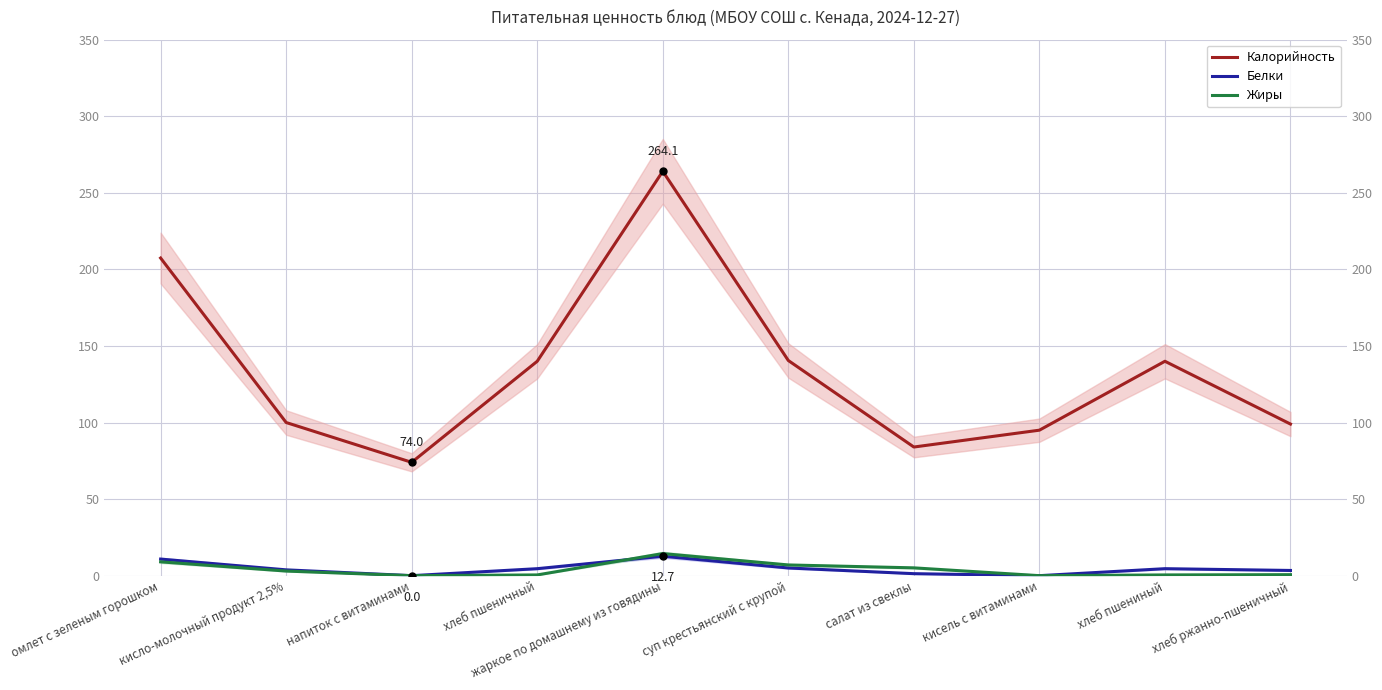

Which category has the lowest value across all series?

напиток с витаминами